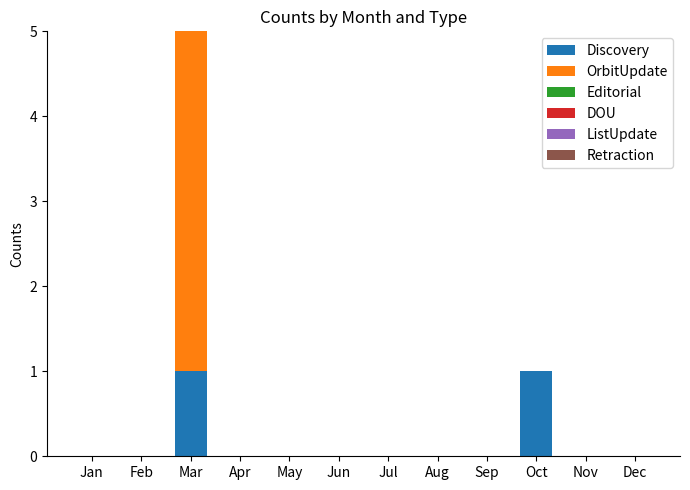

At which category is the sum across all series the highest?

Mar